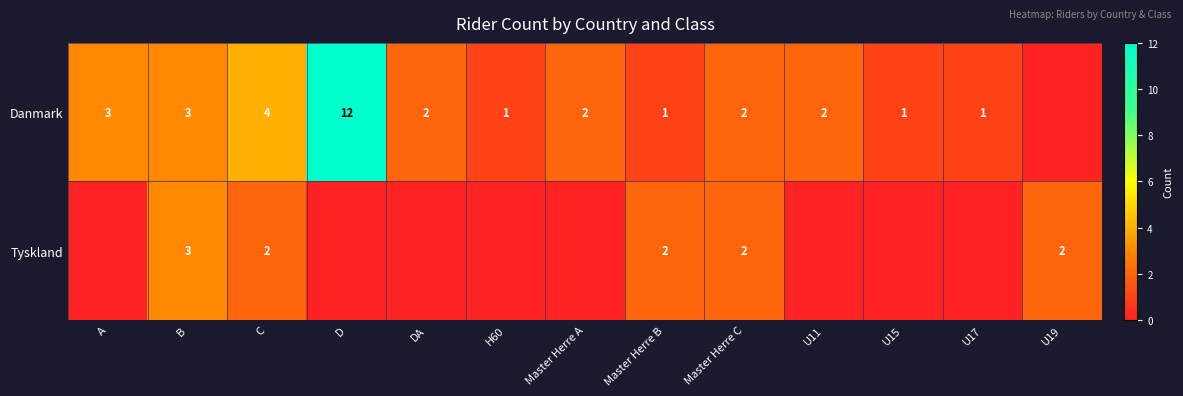

Count the number of categories in the chart.

13